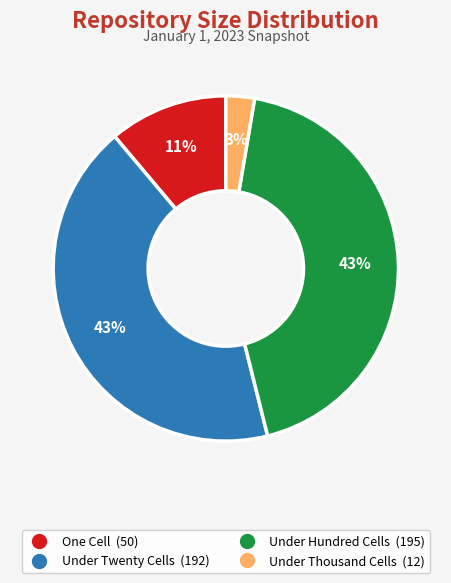

Is there any slice that represents more than half of the pie?

No